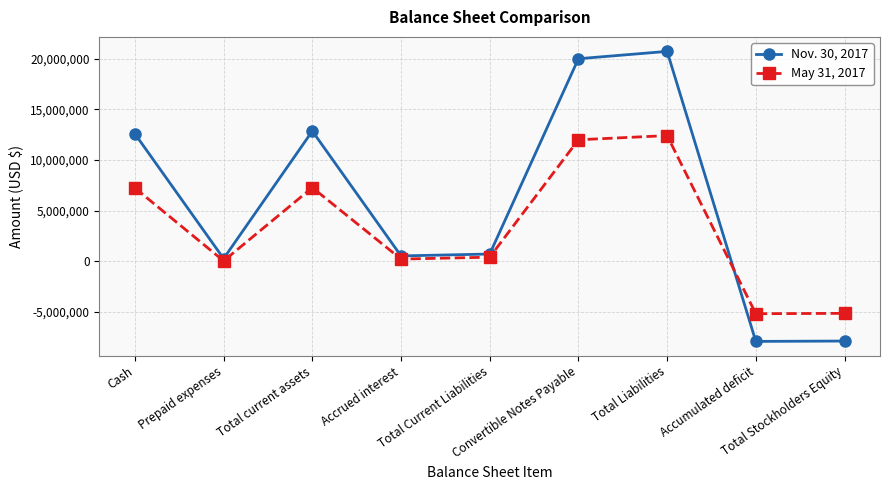

How many interior local peaks does the Nov. 30, 2017 series have?

2